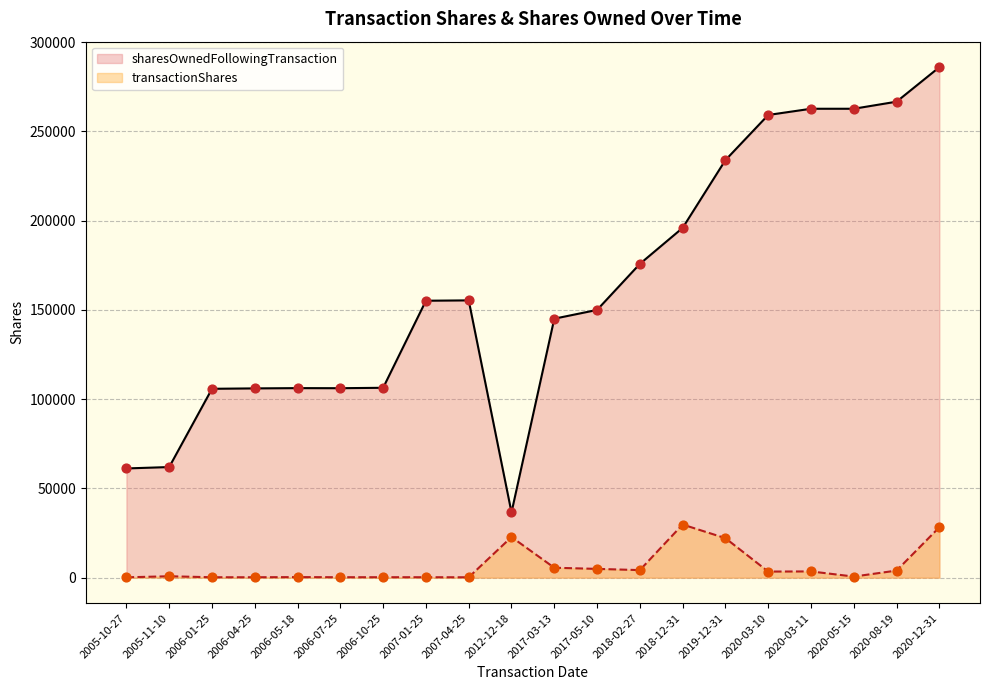

Which series contains the lowest Y value?

transactionShares